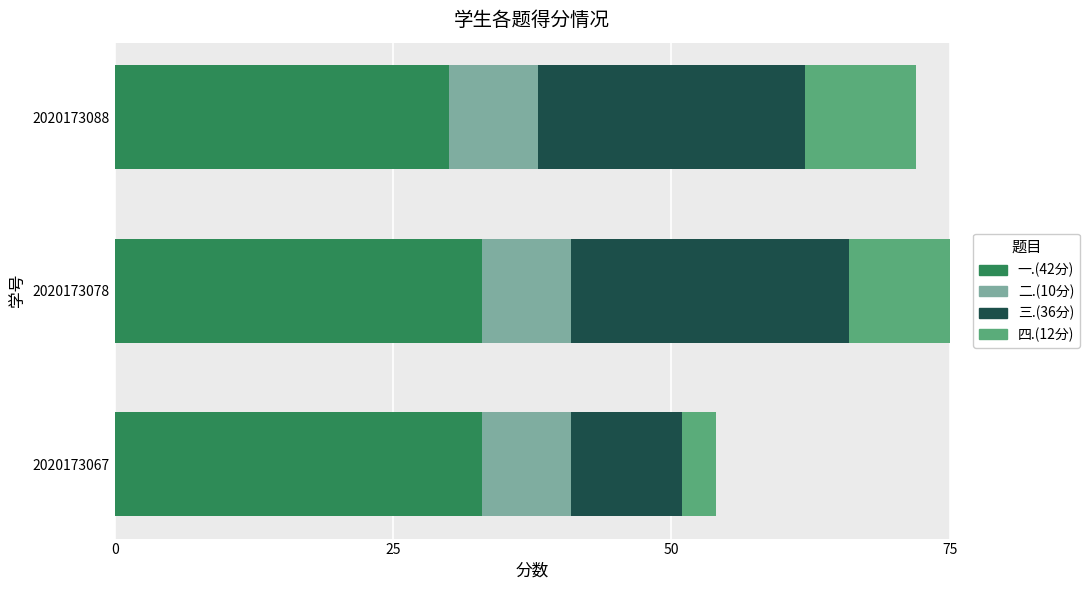

What is the difference between the maximum and minimum values in the 一.(42分) series?

3